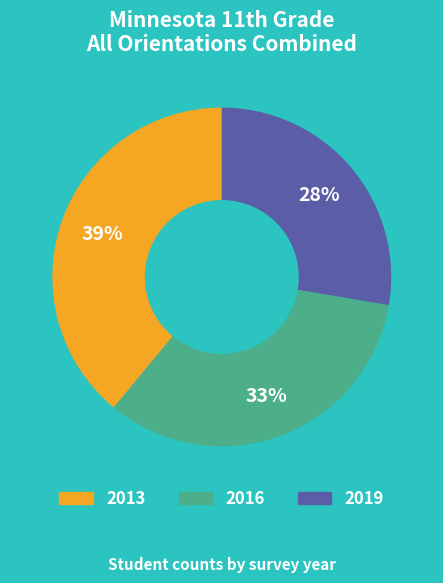

Is there any slice that represents more than half of the pie?

No